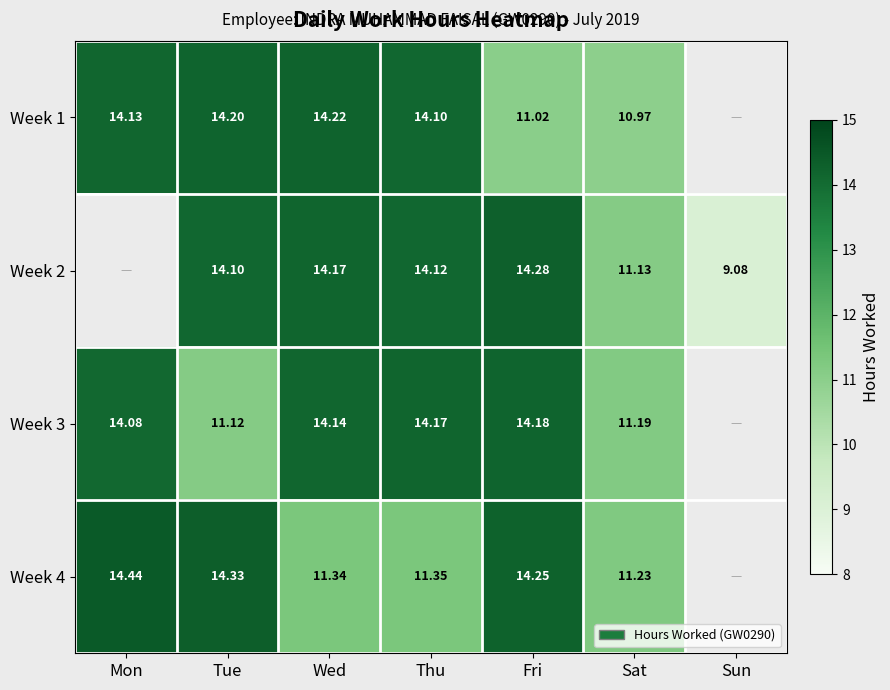

Is the value of Week 3 at Wed greater than the value of Week 4 at Fri?

No